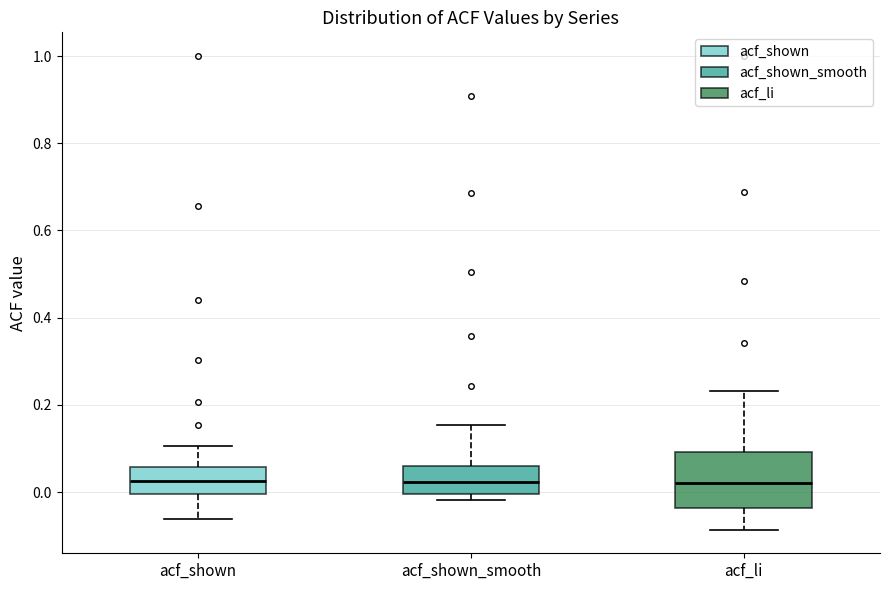

Comparing the boxes themselves (not the whiskers), which one is the tallest?

acf_li